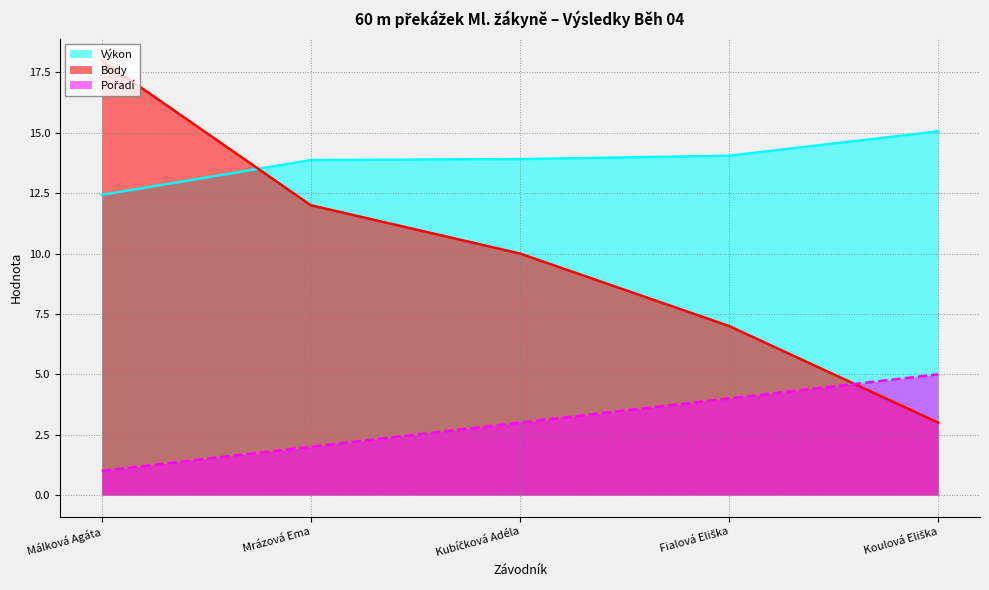

How many series are shown in this chart?

3